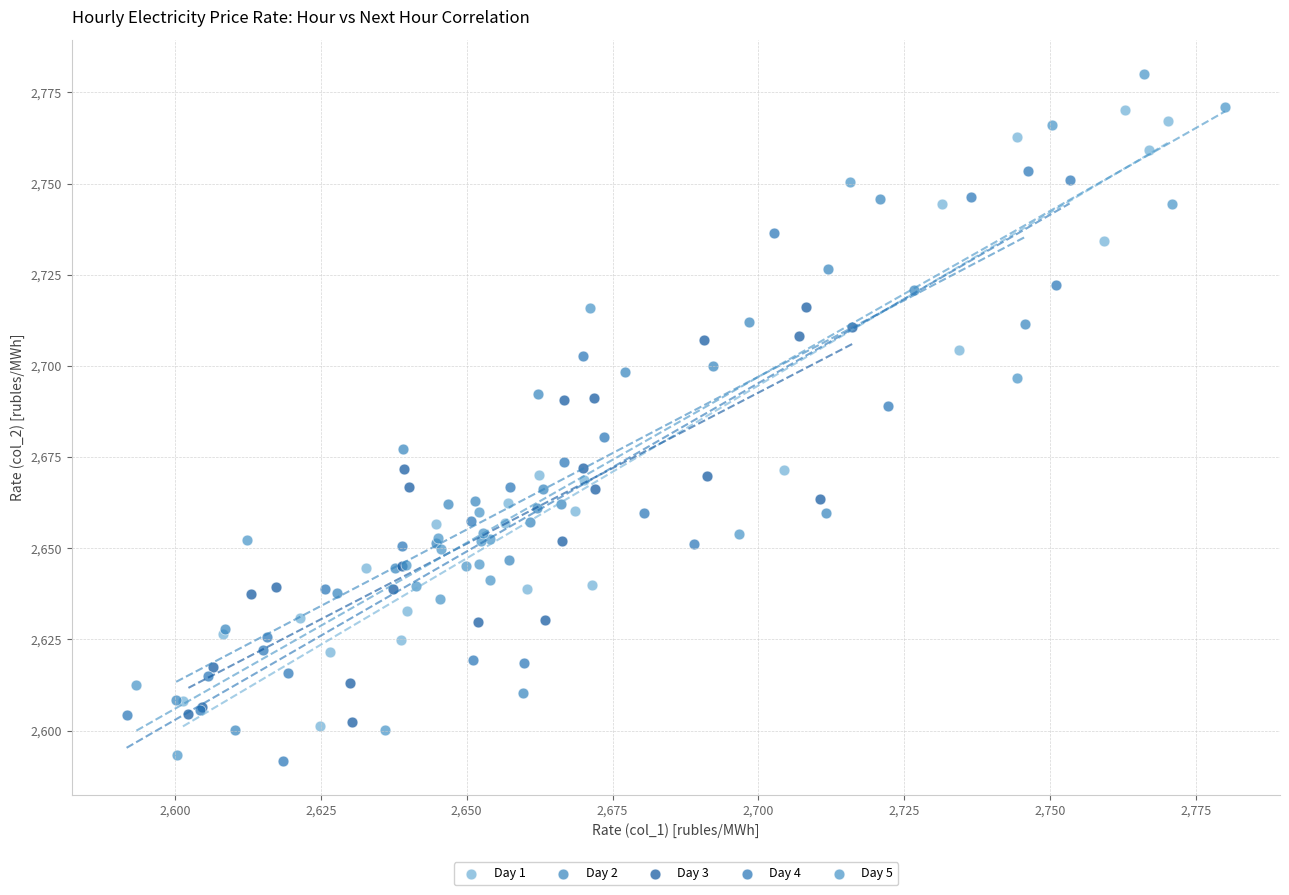

What are all the series names shown in the legend?

Day 1, Day 2, Day 3, Day 4, Day 5